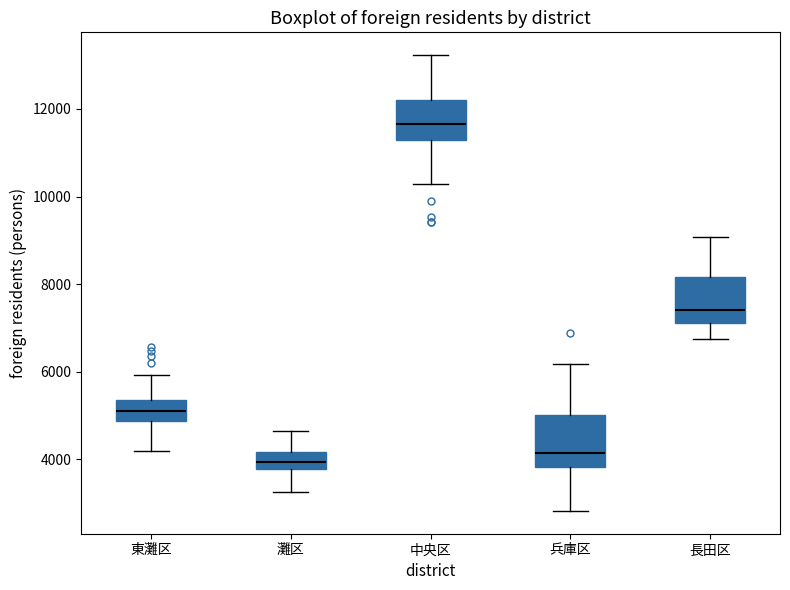

Where does the median line of the box for 灘区 sit on the y-axis? The values are not printed on the chart, so give them approximately, as read against the axis.

4000